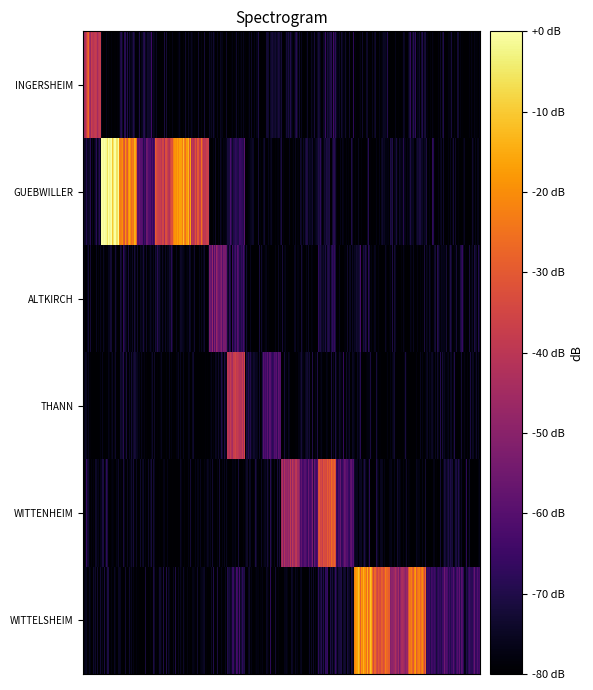

Reading left to right, transcribe all the data shown in this chart.

0680120L - INGERSHEIM: 2	0	0	0	0	0	0	0	0	0	0	0	0	0	0	0	0	0	0	0	0	0
0680121M - GUEBWILLER: 0	4	3	1	2	3	2	0	0	0	0	0	0	0	0	0	0	0	0	0	0	0
0680124R - ALTKIRCH: 0	0	0	0	0	0	0	1	1	0	0	0	0	0	0	0	0	0	0	0	0	0
0680125S - THANN: 0	0	0	0	0	0	0	0	2	0	1	0	0	0	0	0	0	0	0	0	0	0
0681349X - WITTENHEIM: 0	0	0	0	0	0	0	0	0	0	0	2	1	2	1	0	0	0	0	0	0	0
0681709N - WITTELSHEIM: 0	0	0	0	0	0	0	0	0	0	0	0	0	0	0	3	2	2	3	1	1	1